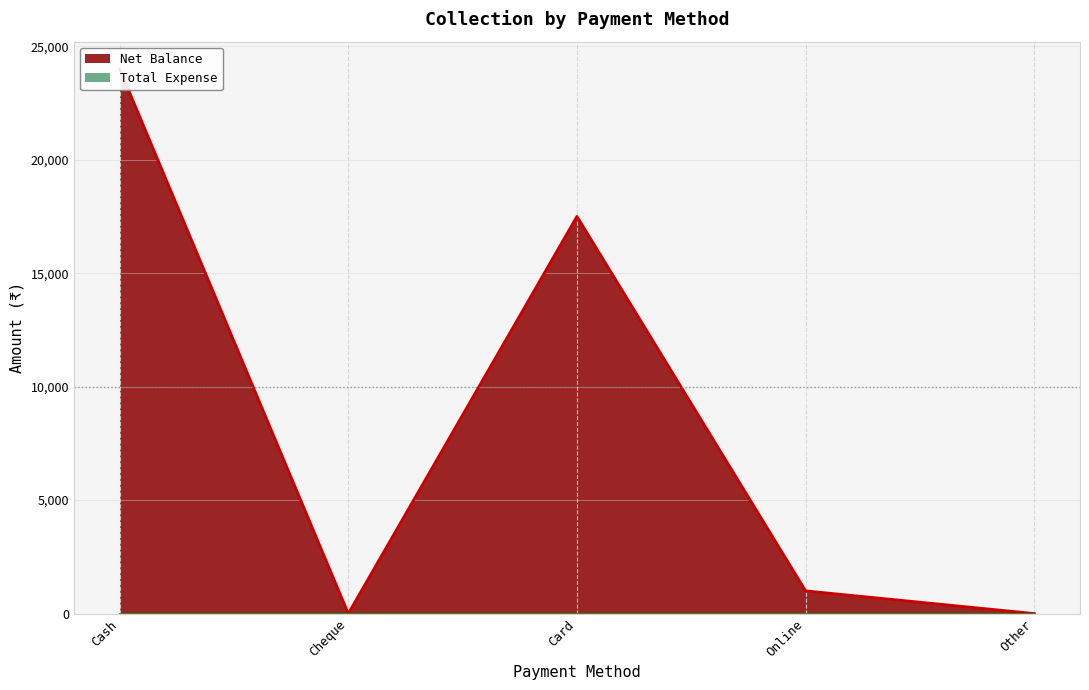

What is the change in value from Card to Other?

-17500